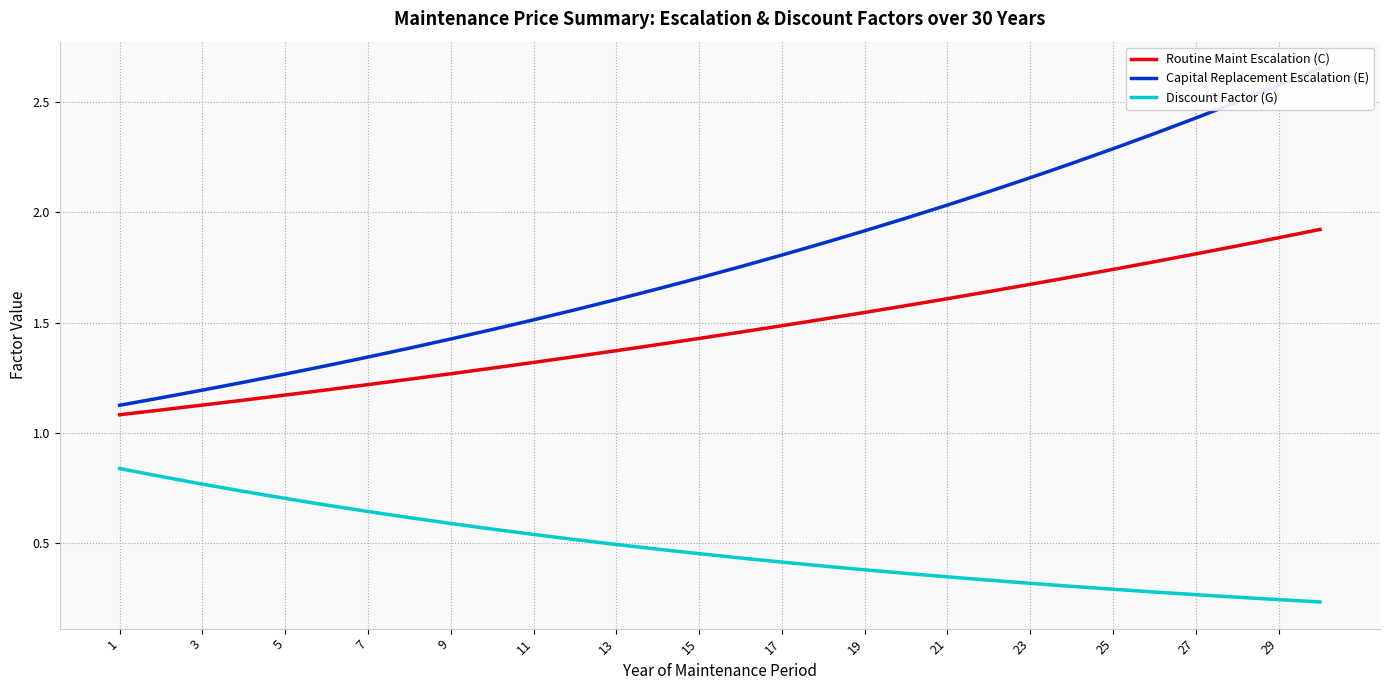

True or false: Routine Maint Escalation (C) and Discount Factor (G) cross at least once.

False